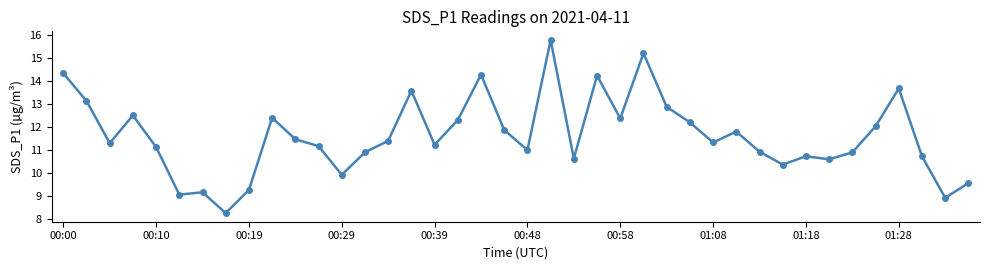

Is this an area chart (filled region under the line)?

No